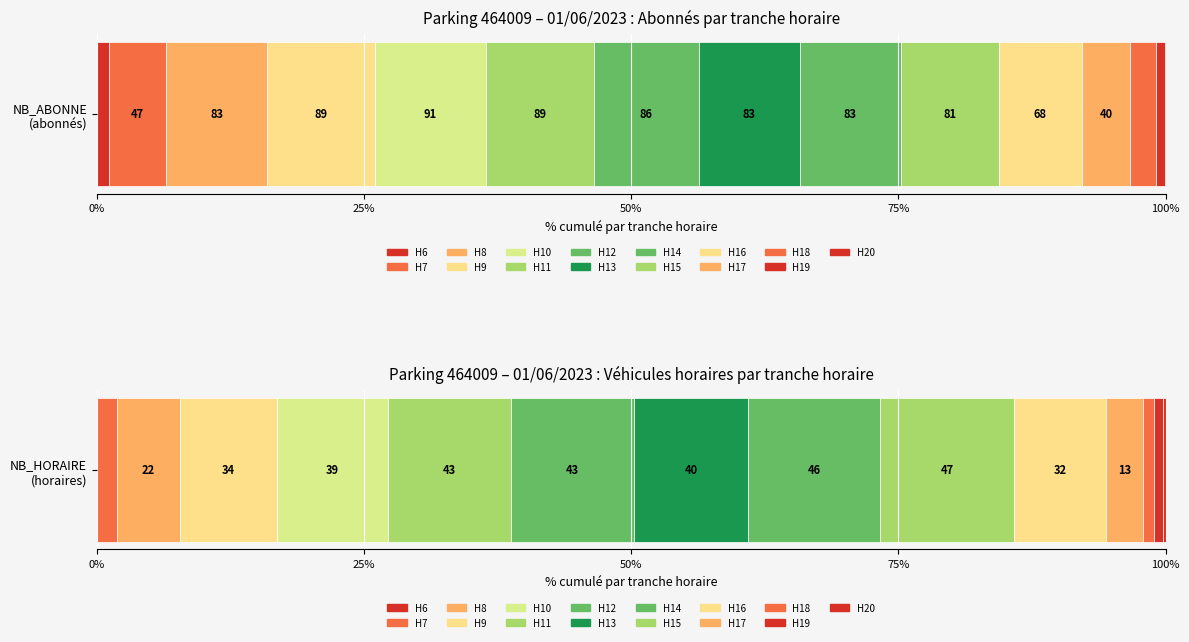

What is the minimum value for NB_ABONNE?

1